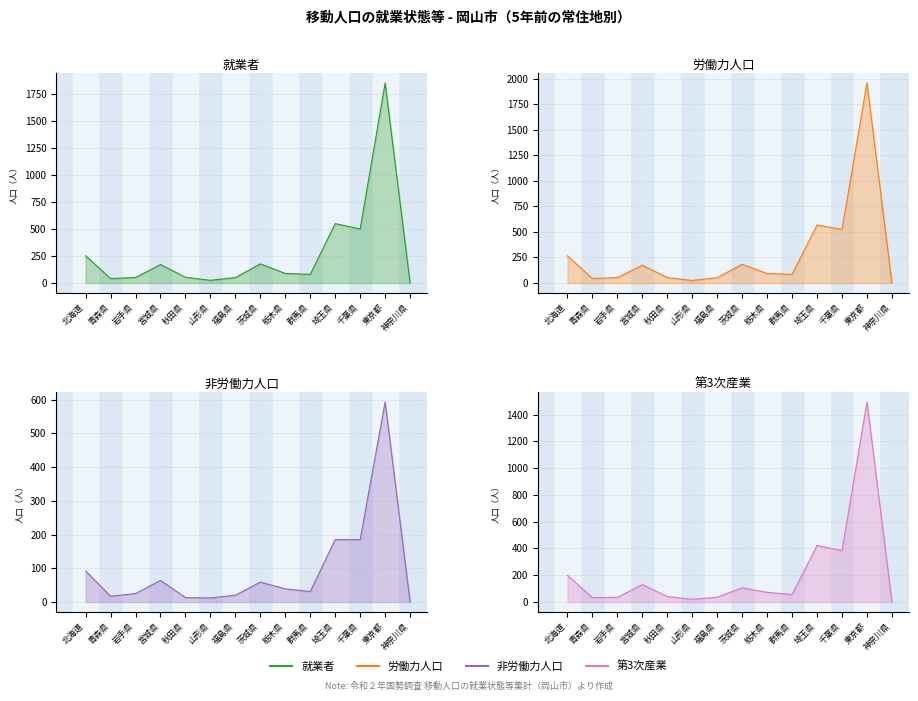

What is the difference between the second highest and minimum values in the 労働力人口 series?

568